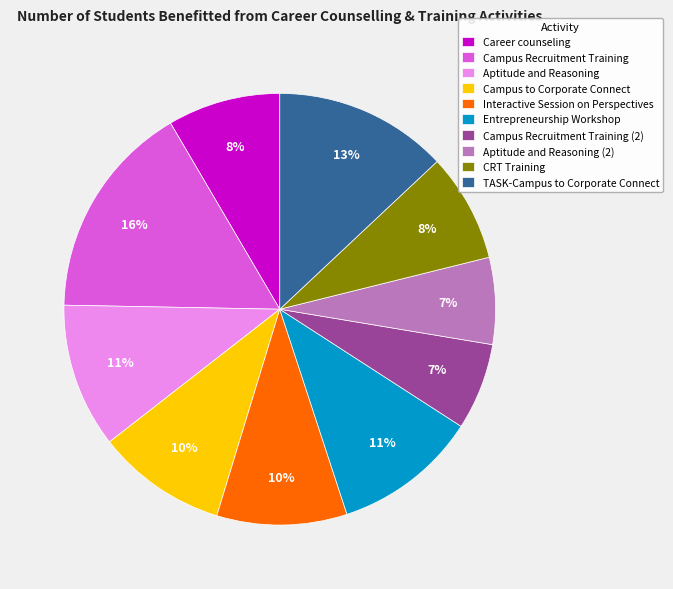

Which slice is the largest?

Campus Recruitment Training